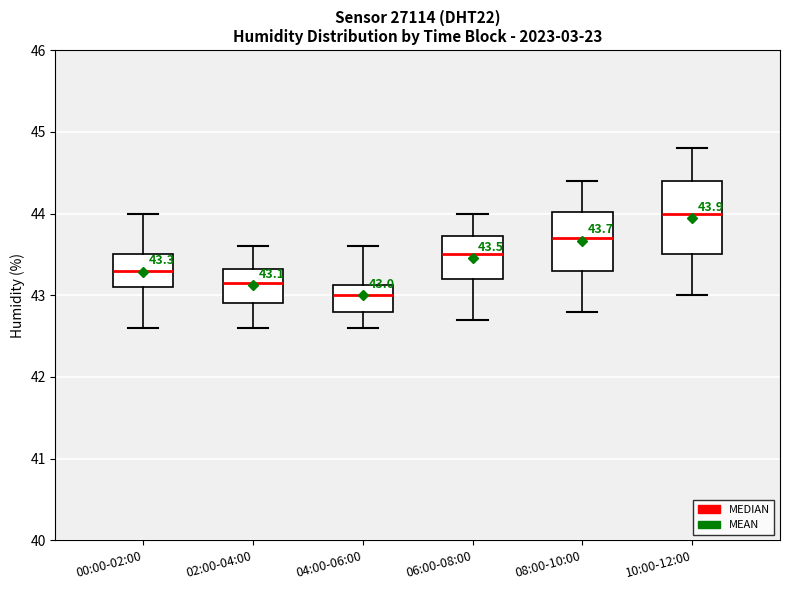

Which box's median line is the highest?

10:00-12:00